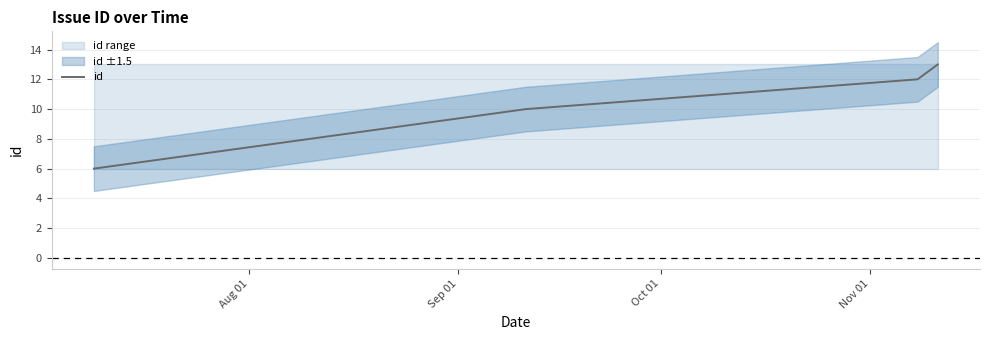

What is the highest value of the id series?

13